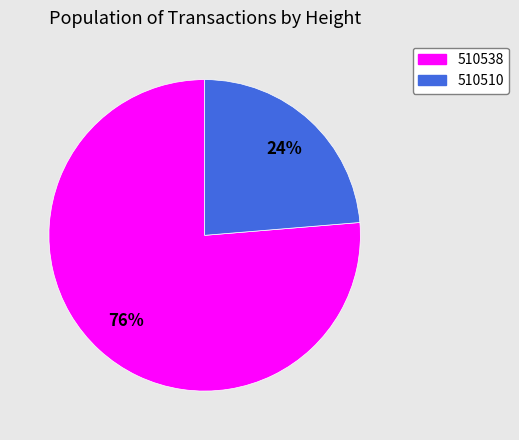

Which category has the biggest portion of the pie?

510538